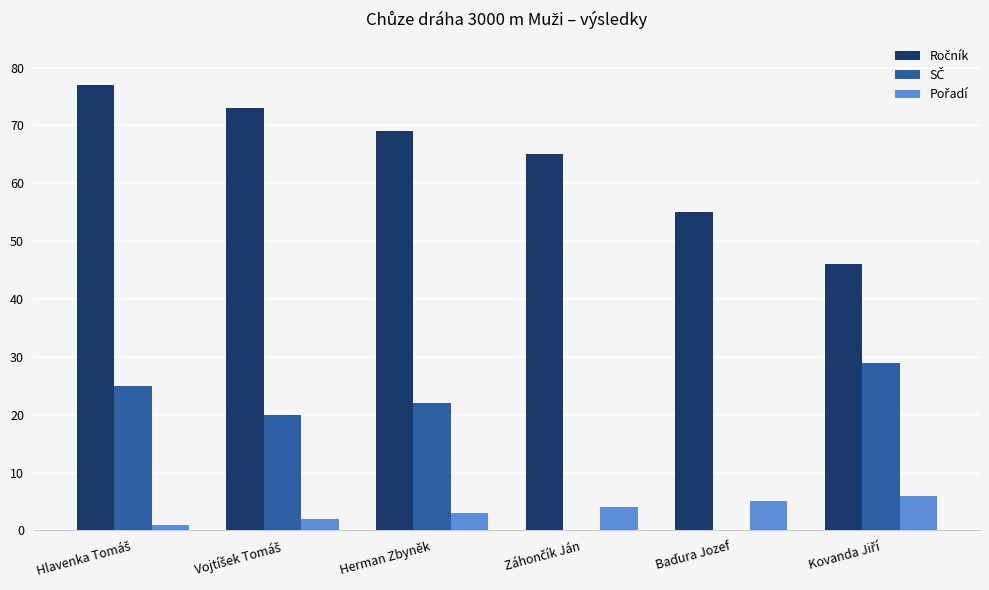

What is the total value across all series at Herman Zbyněk?

94